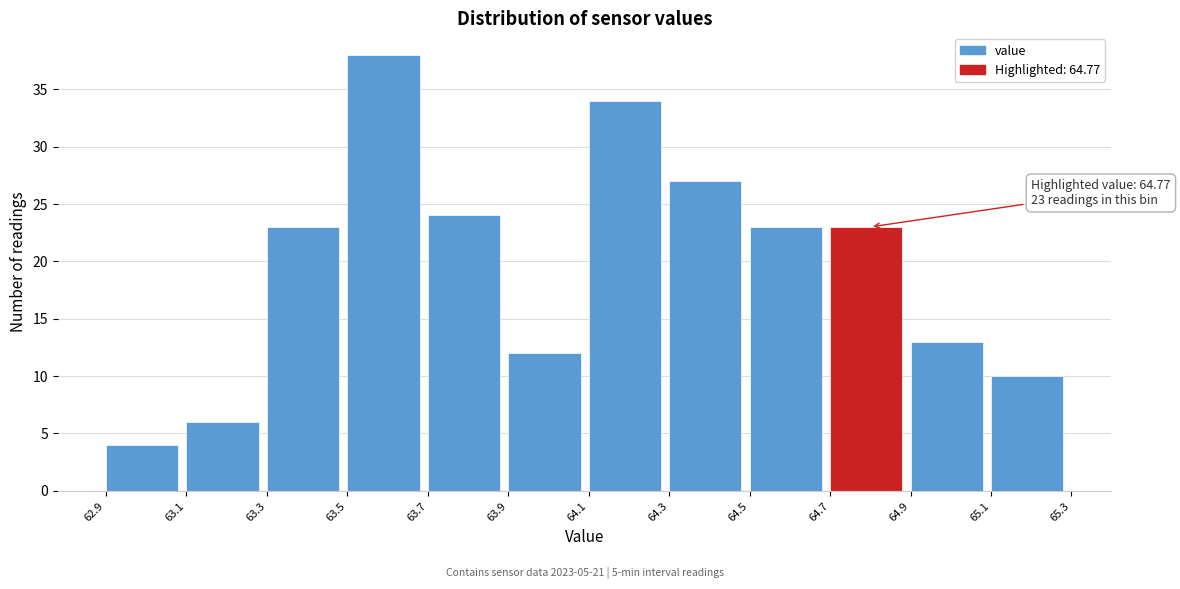

Over which range of the x-axis is the bar tallest?

63.5 to 63.7